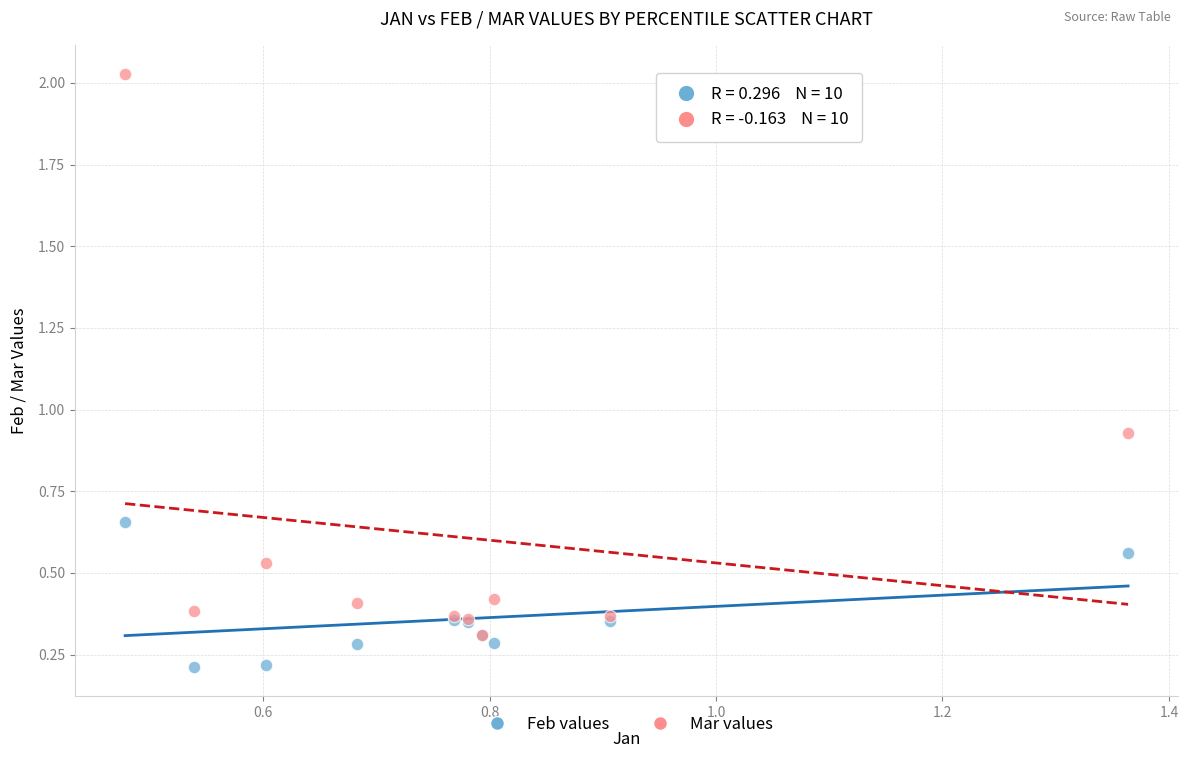

Which series has the largest Y range (max minus min)?

Mar values